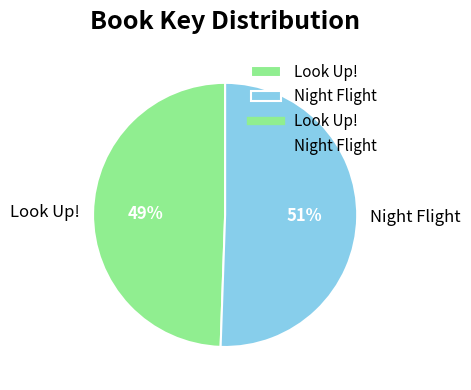

To the nearest percent, what is the average slice percentage?

50%